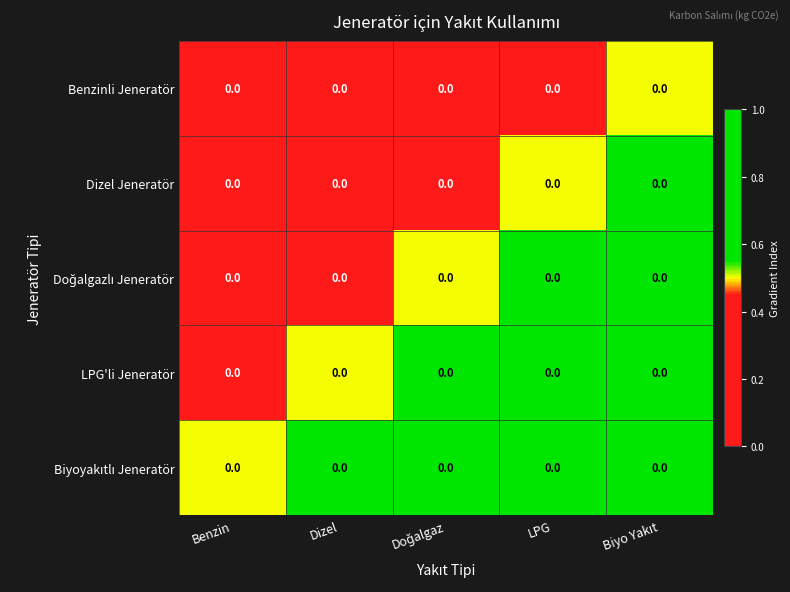

How many LPG'li Jeneratör values are between 0 and 1?

5